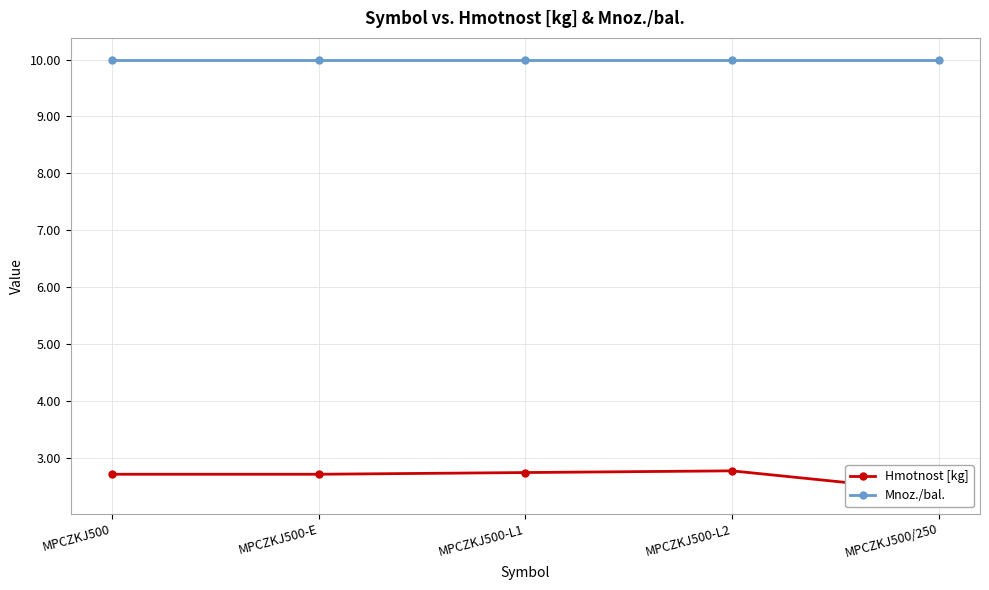

Which series changed the most between MPCZKJ500-L2 and MPCZKJ500/250?

Hmotnost [kg]